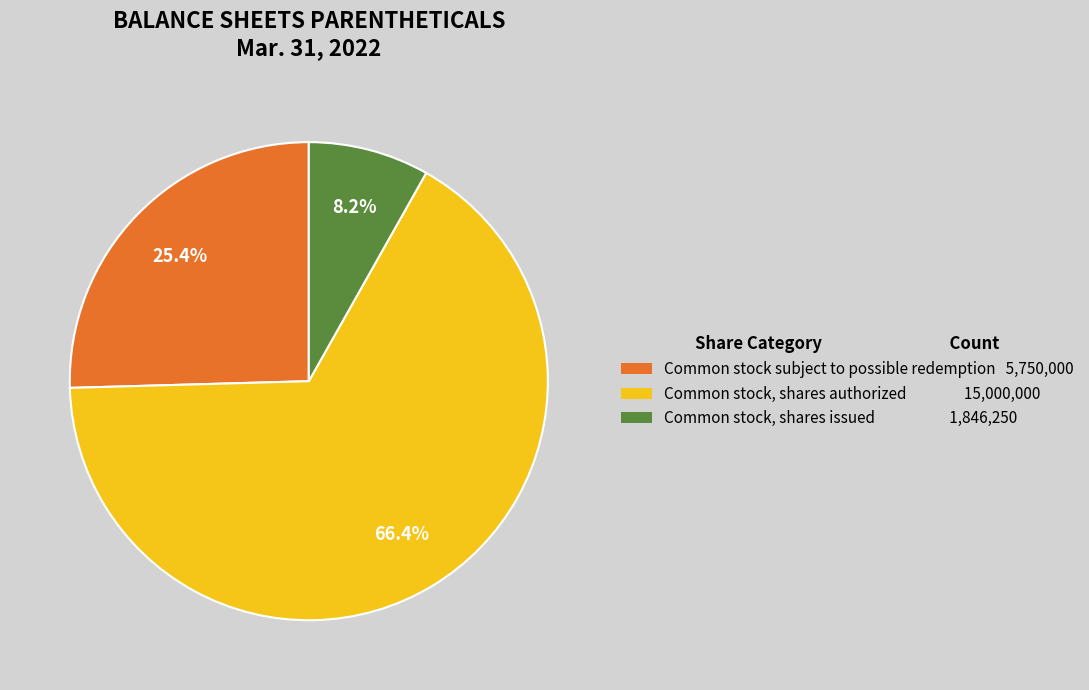

Is there a majority slice in this chart?

Yes